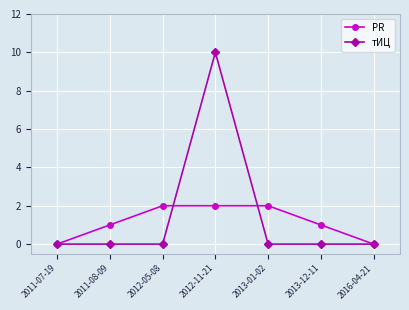

Reading left to right, what are all the values shown in this chart?

PR: 0	1	2	2	2	1	0
тИЦ: 0	0	0	10	0	0	0